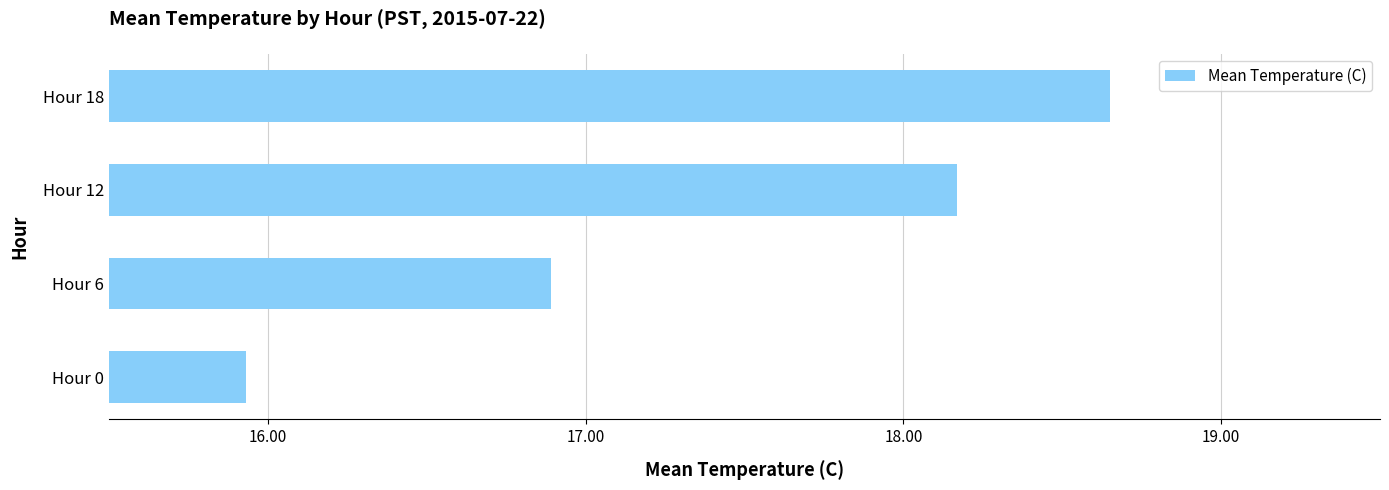

What is the sum of the values at Hour 0 and Hour 12?

34.1